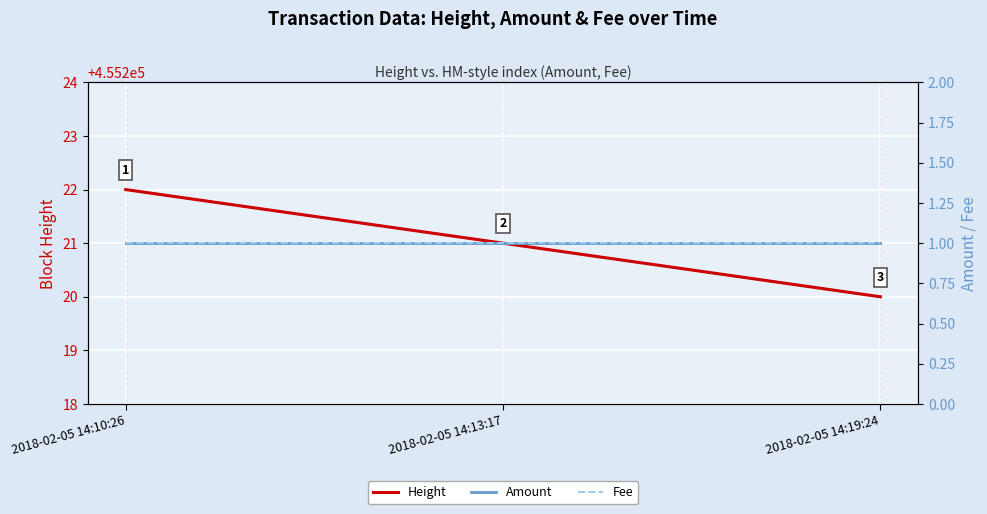

Is it true that Fee equals 1 at 2018-02-05 14:10:26?

False